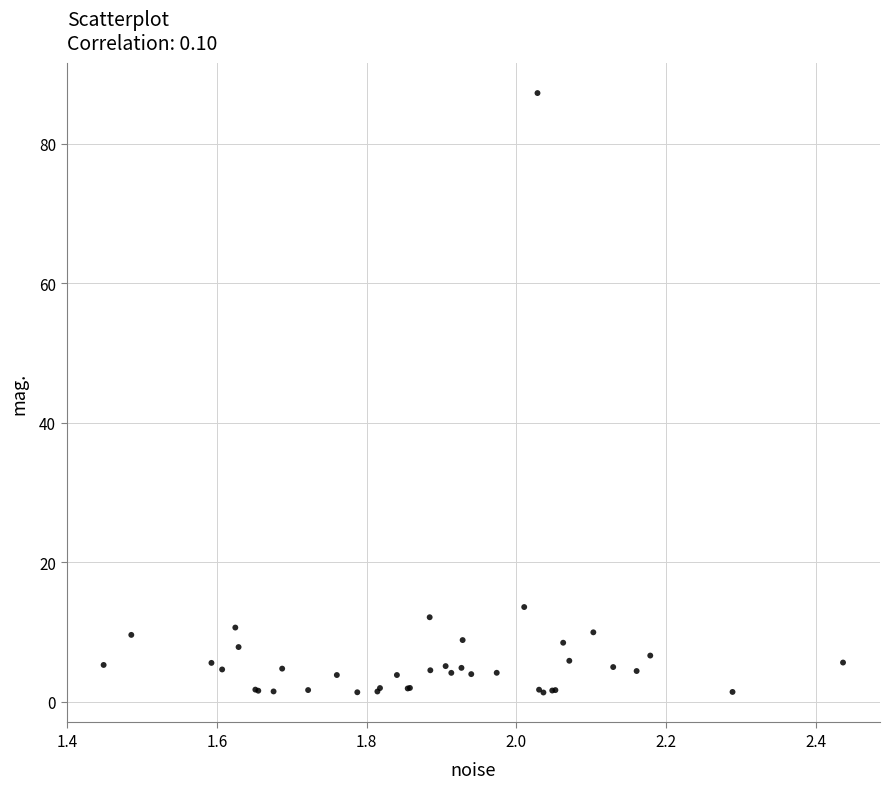

What Y value in the scatter plot is closest to 44?

13.6